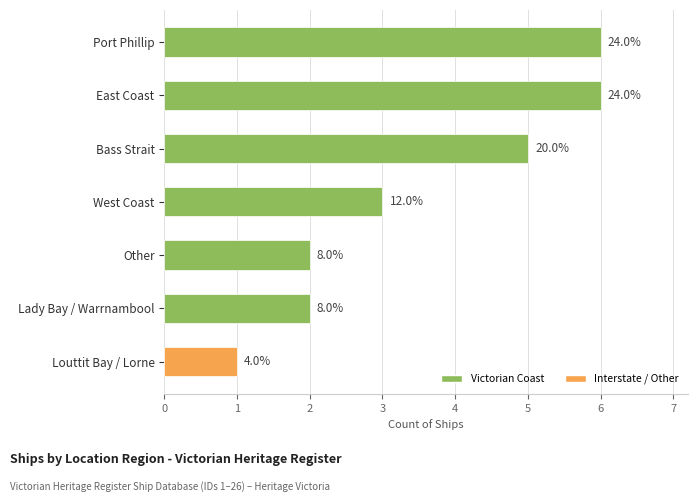

How many bars are there in total?

7